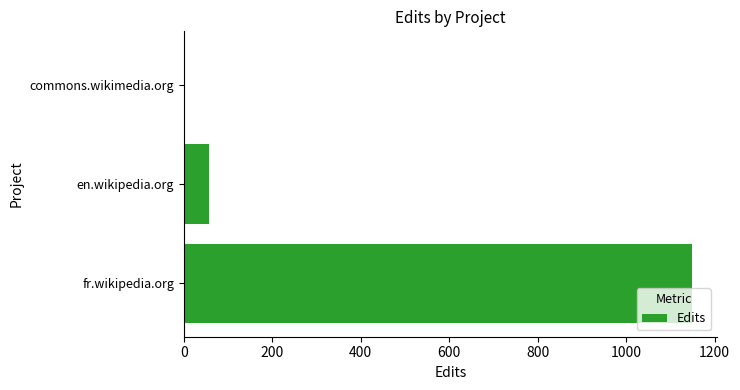

Where is the data nearest to the value 574?

en.wikipedia.org